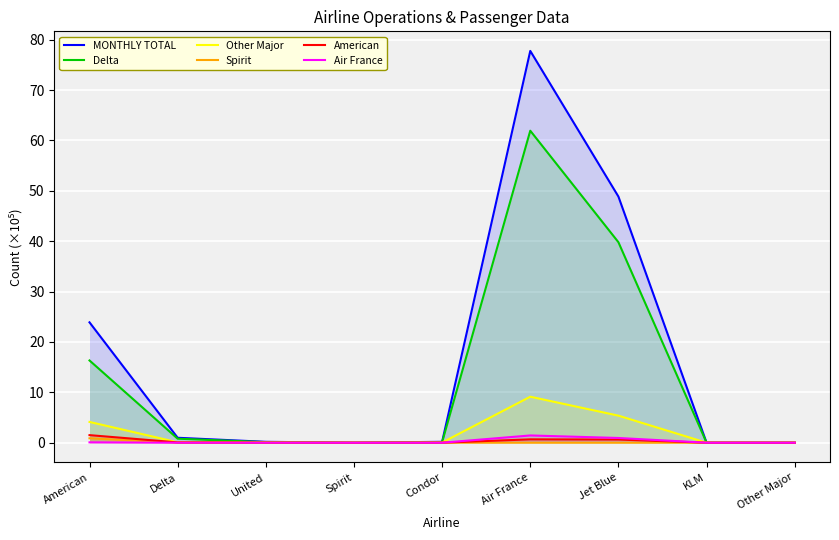

Reading left to right, what are all the values shown in this chart?

MONTHLY TOTAL: American=23.9	Delta=1.0	United=0.2	Spirit=0.0	Condor=0.2	Air France=77.8	Jet Blue=48.8	KLM=0.0	Other Major=0.0
Delta: American=16.3	Delta=0.8	United=0.1	Spirit=0.0	Condor=0.1	Air France=61.9	Jet Blue=39.8	KLM=0.0	Other Major=0.0
Other Major: American=4.1	Delta=0.1	United=0.0	Spirit=0.0	Condor=0.0	Air France=9.1	Jet Blue=5.4	KLM=0.0	Other Major=0.0
Spirit: American=0.9	Delta=0.0	United=0.0	Spirit=0.0	Condor=0.0	Air France=0.0	Jet Blue=0.0	KLM=0.0	Other Major=0.0
American: American=1.5	Delta=0.1	United=0.0	Spirit=0.0	Condor=0.0	Air France=0.7	Jet Blue=0.6	KLM=0.0	Other Major=0.0
Air France: American=0.1	Delta=0.0	United=0.0	Spirit=0.0	Condor=0.0	Air France=1.4	Jet Blue=0.9	KLM=0.0	Other Major=0.0